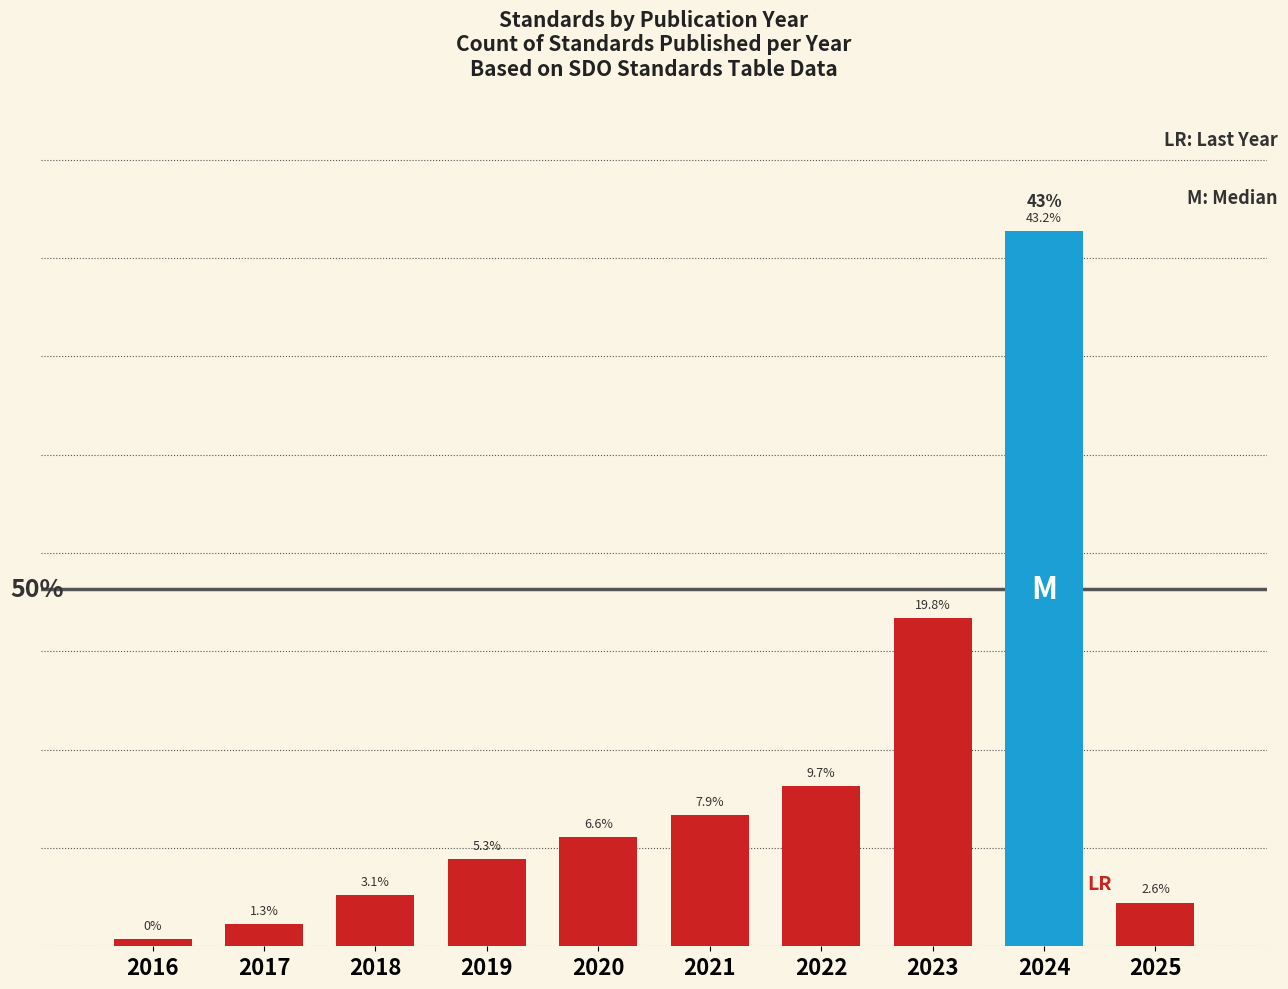

List the labels in order of value, largest first.

2024, 2023, 2022, 2021, 2020, 2019, 2018, 2025, 2017, 2016